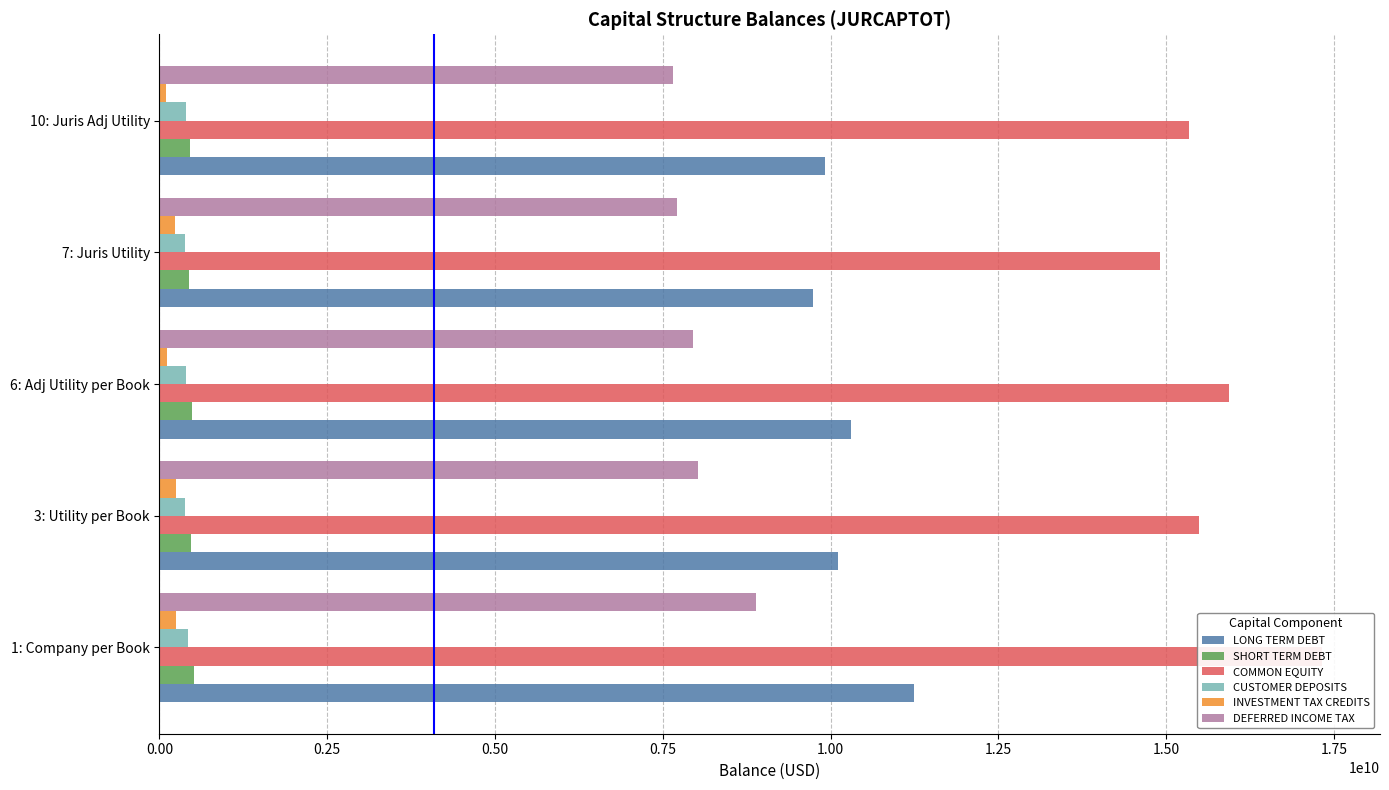

The value of COMMON EQUITY at 6: Adj Utility per Book is 15940801963.8. True or false?

True